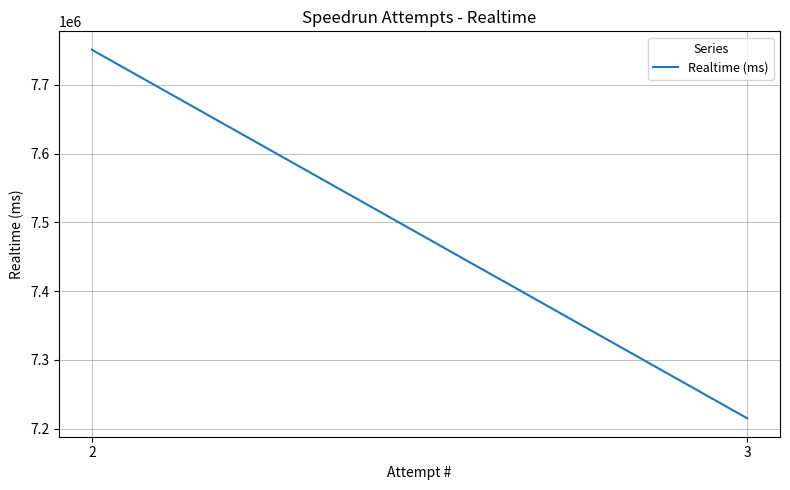

What is the change in value from 3 to 2?

+535621